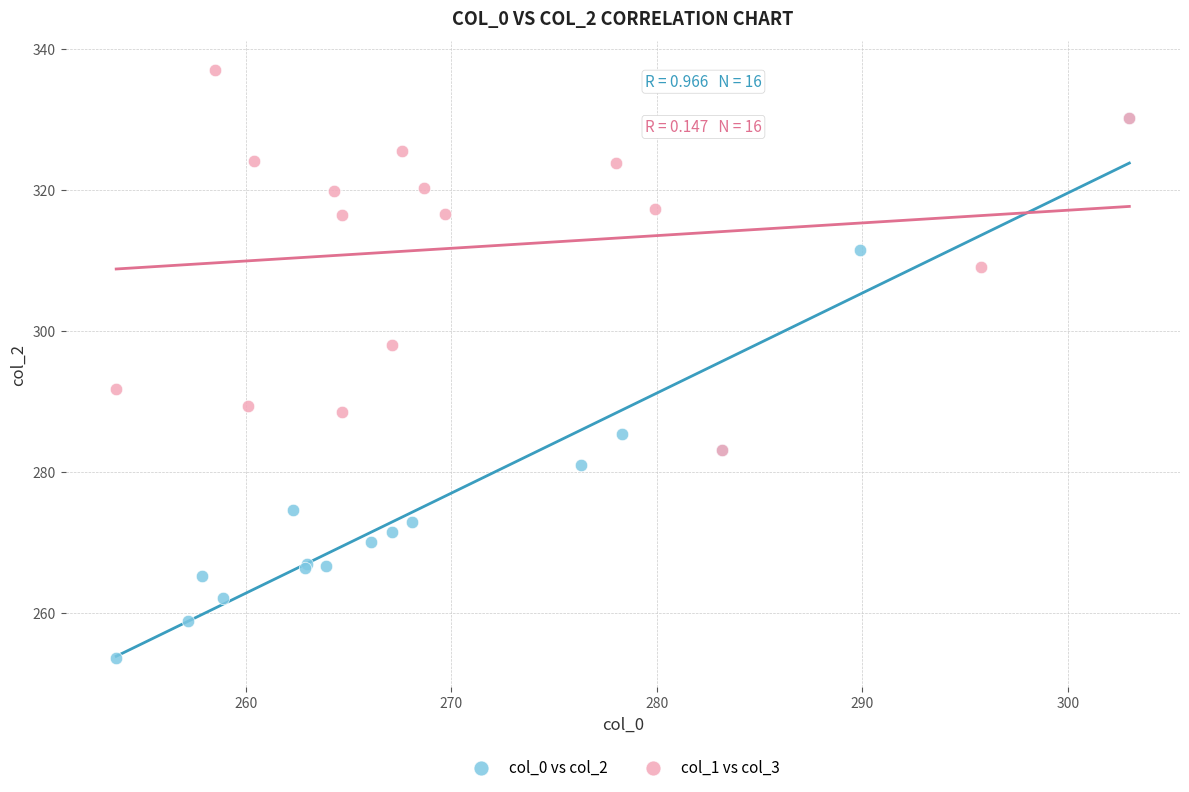

Which series has the largest Y range (max minus min)?

col_0 vs col_2